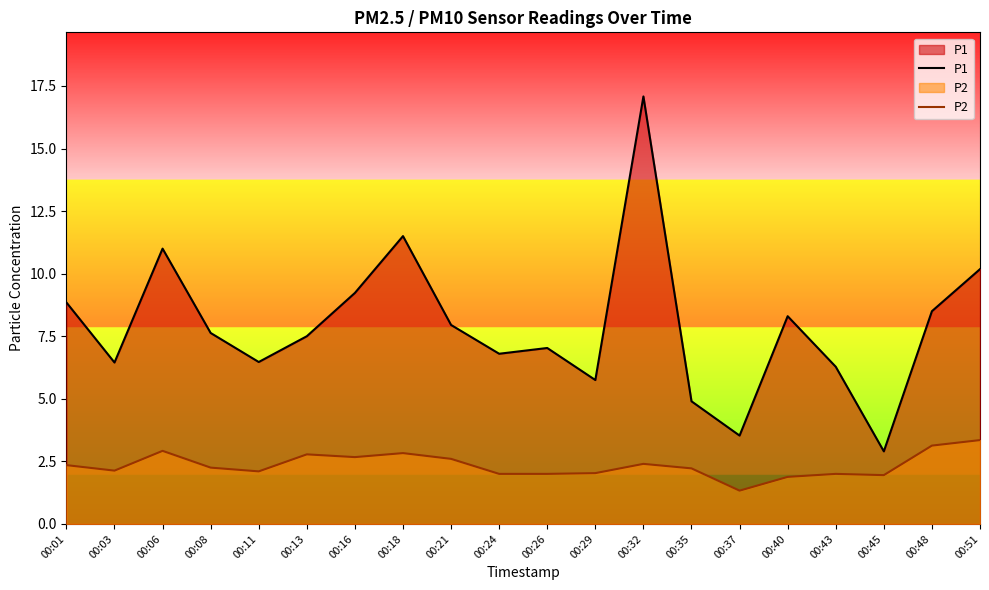

Reading left to right, what are all the values shown in this chart?

P1: 00:01=8.8	00:03=6.5	00:06=11.0	00:08=7.6	00:11=6.5	00:13=7.5	00:16=9.2	00:18=11.5	00:21=8.0	00:24=6.8	00:26=7.0	00:29=5.8	00:32=17.1	00:35=4.9	00:37=3.5	00:40=8.3	00:43=6.3	00:45=2.9	00:48=8.5	00:51=10.2
P2: 00:01=2.4	00:03=2.1	00:06=2.9	00:08=2.2	00:11=2.1	00:13=2.8	00:16=2.7	00:18=2.8	00:21=2.6	00:24=2.0	00:26=2.0	00:29=2.0	00:32=2.4	00:35=2.2	00:37=1.3	00:40=1.9	00:43=2.0	00:45=1.9	00:48=3.1	00:51=3.4